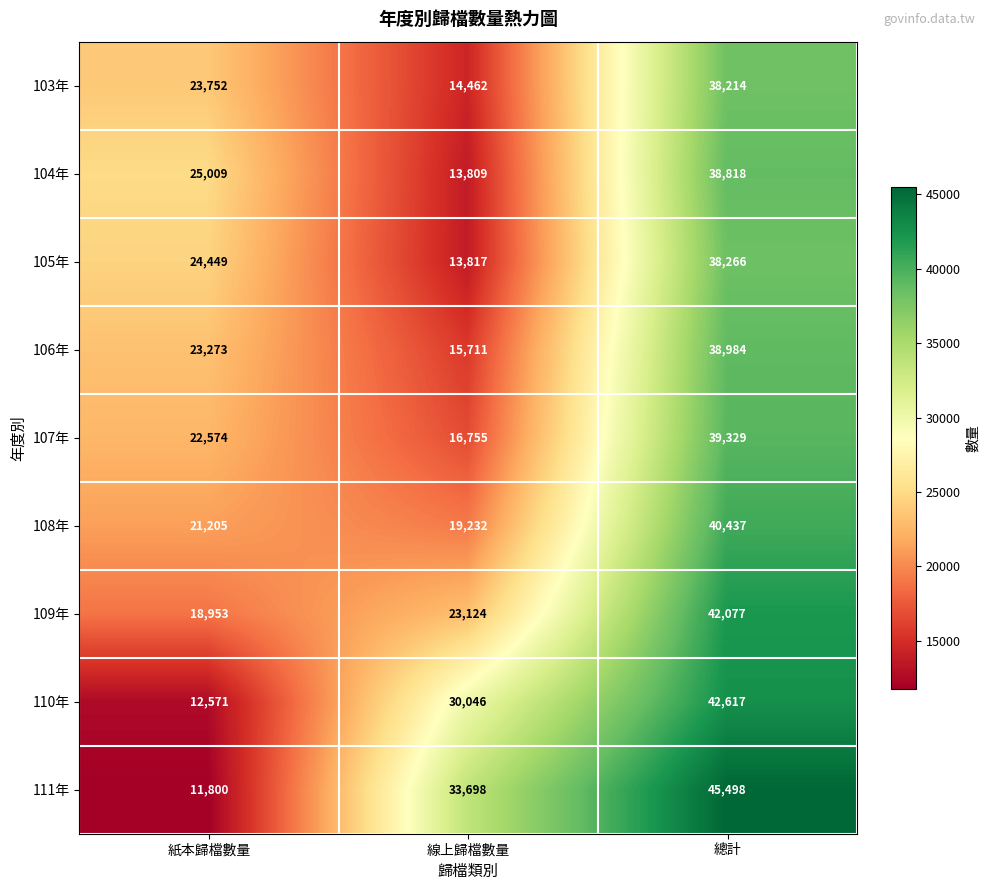

What is the lowest value of the 104年 series?

13809